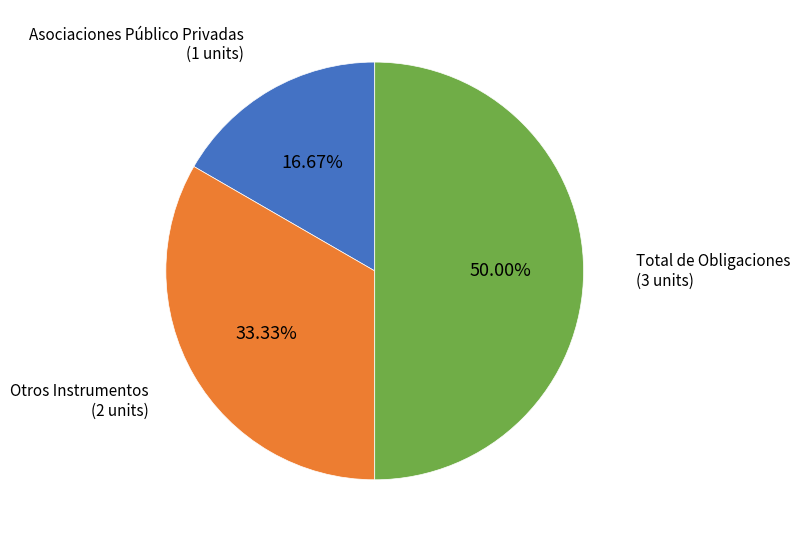

To the nearest percent, what is the difference between the largest and smallest slice percentages?

33%